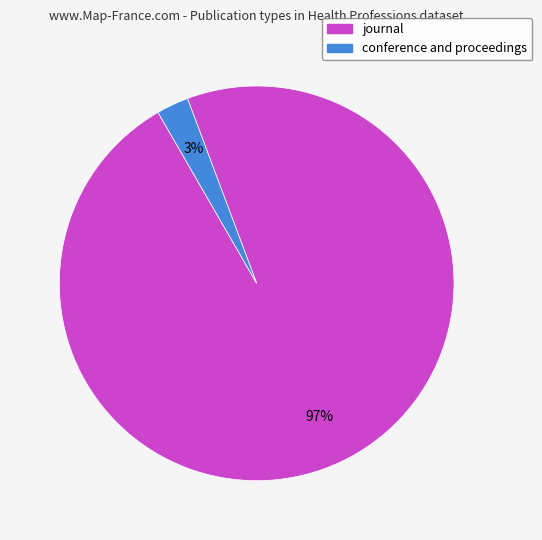

Does journal represent more than half of the total?

Yes